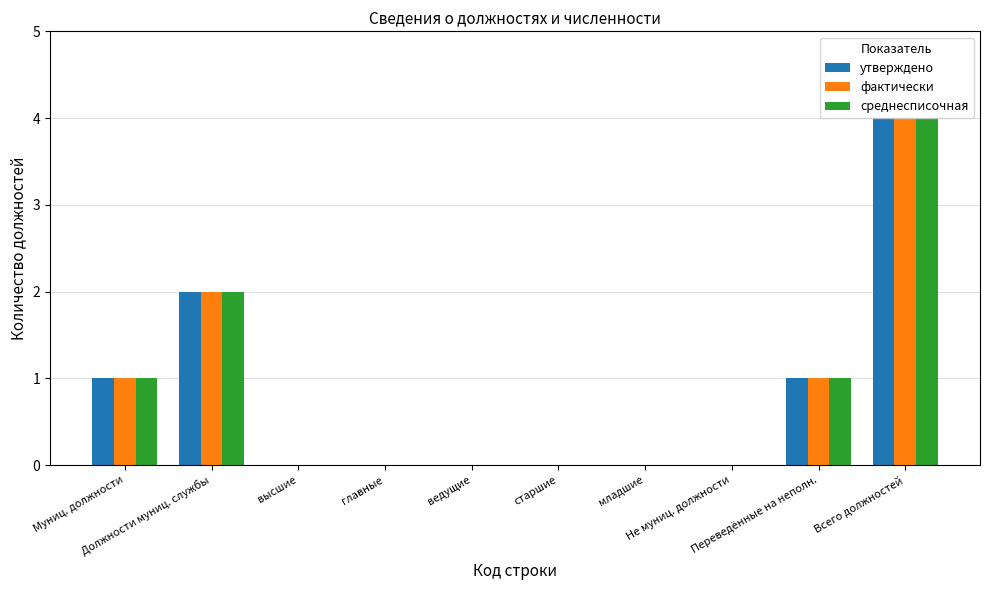

Reading left to right, transcribe all the data shown in this chart.

утверждено: 1	2	0	0	0	0	0	0	1	4
фактически: 1	2	0	0	0	0	0	0	1	4
среднесписочная: 1	2	0	0	0	0	0	0	1	4